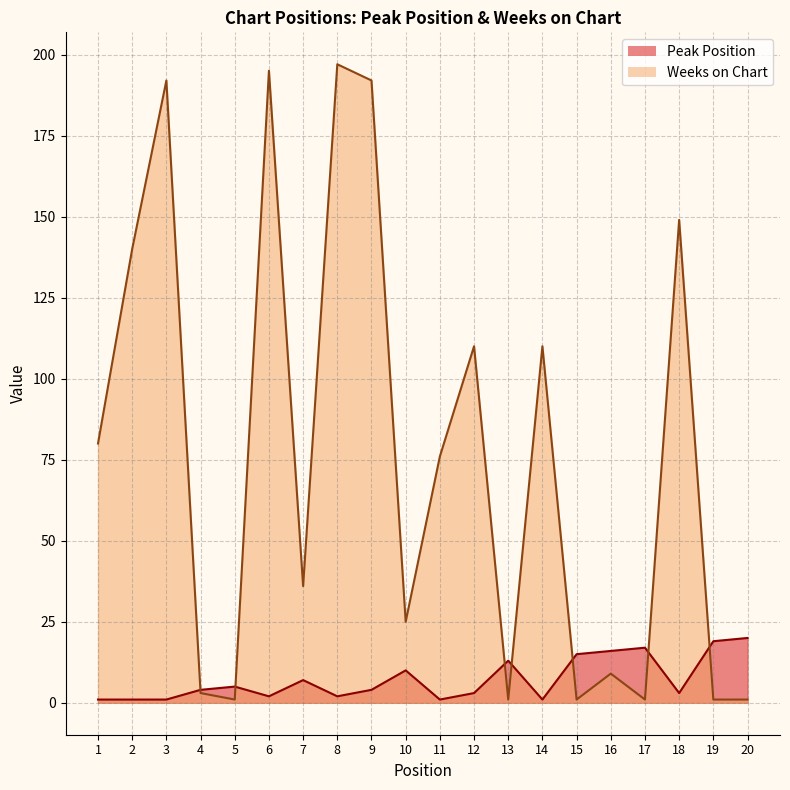

At how many categories does at least one series exceed 144?

5